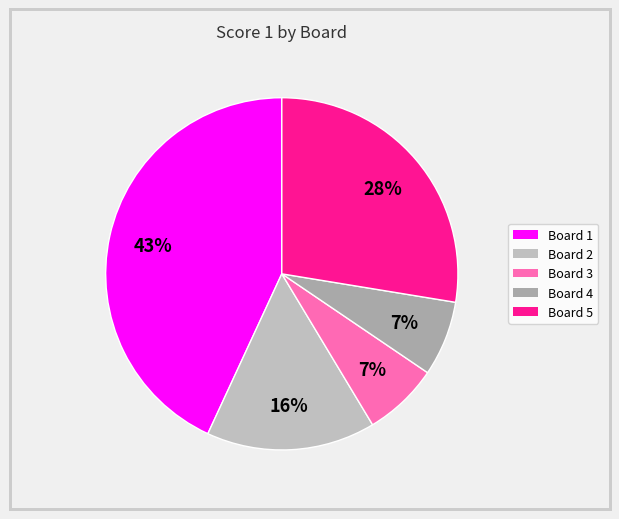

Count the number of slices in the pie.

5